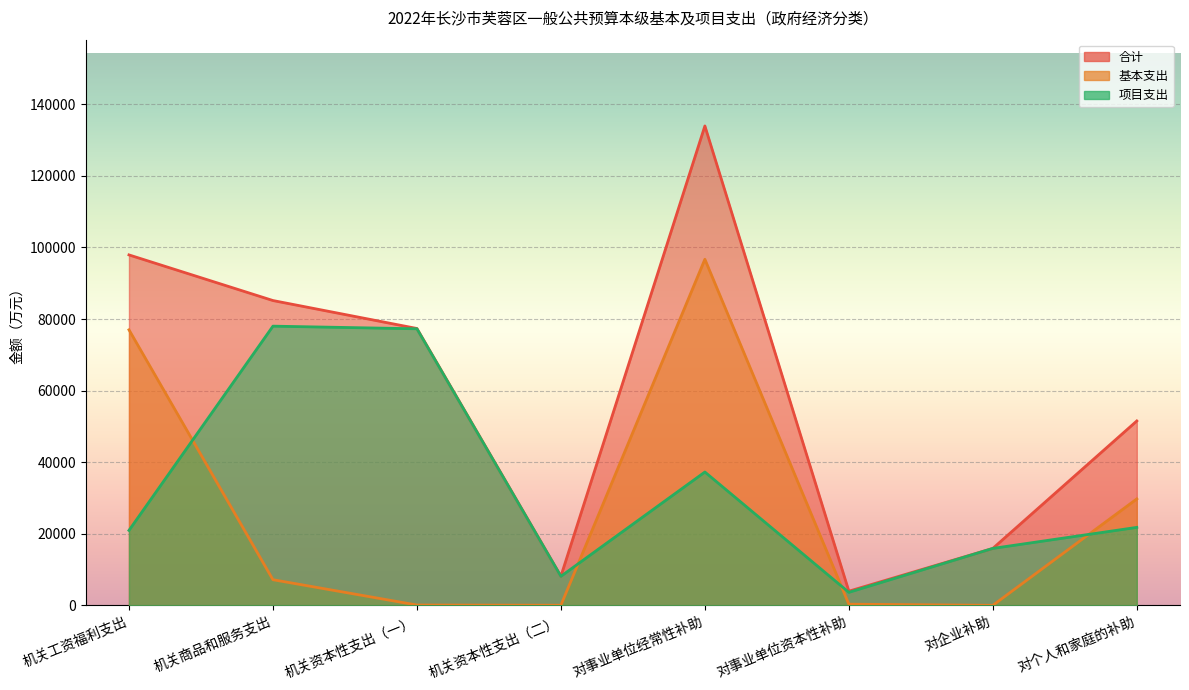

How many data points does each series have?

8